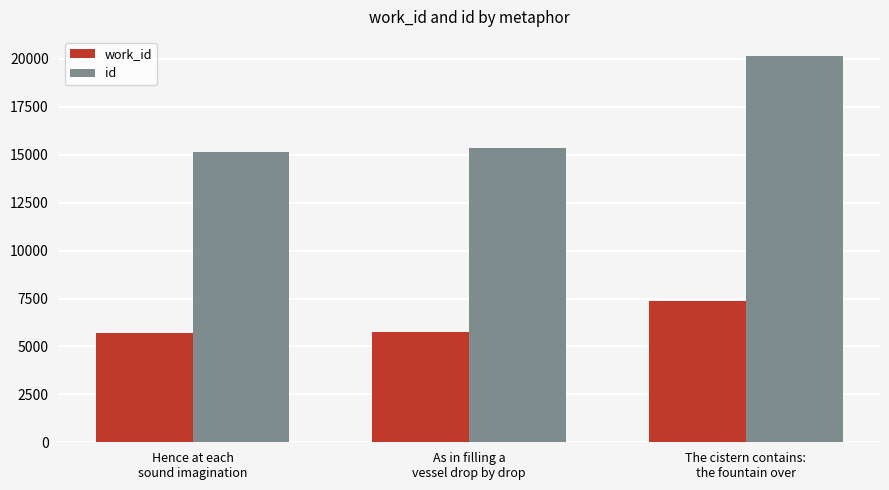

How many categories are shown in the chart?

3